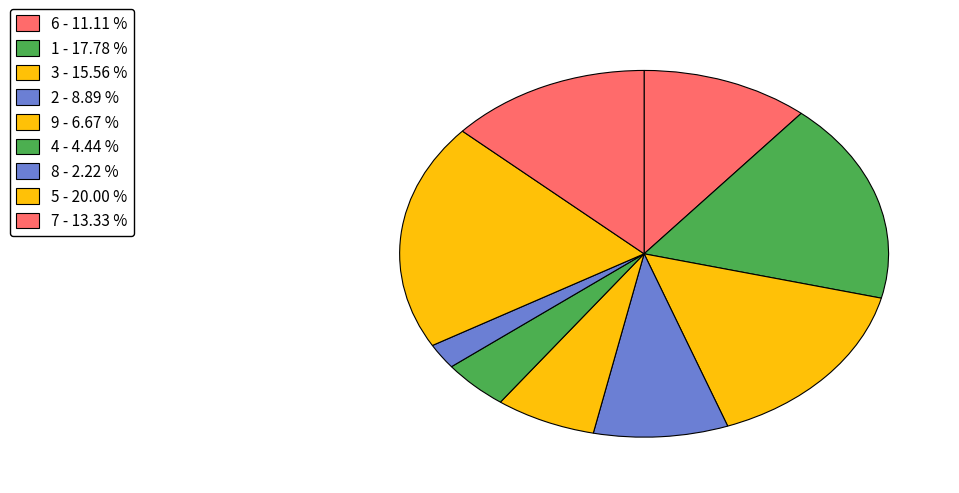

How many slices are in this pie chart?

9